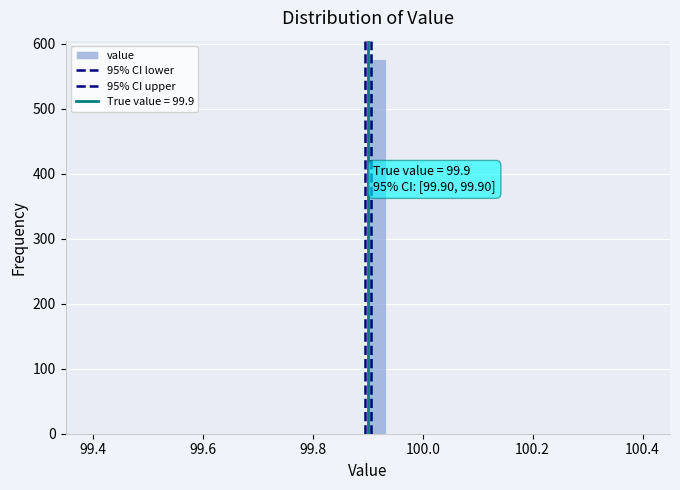

Around what value on the x-axis is the tallest bar? Give the approximate position of its centre, as read against the axis.

99.92